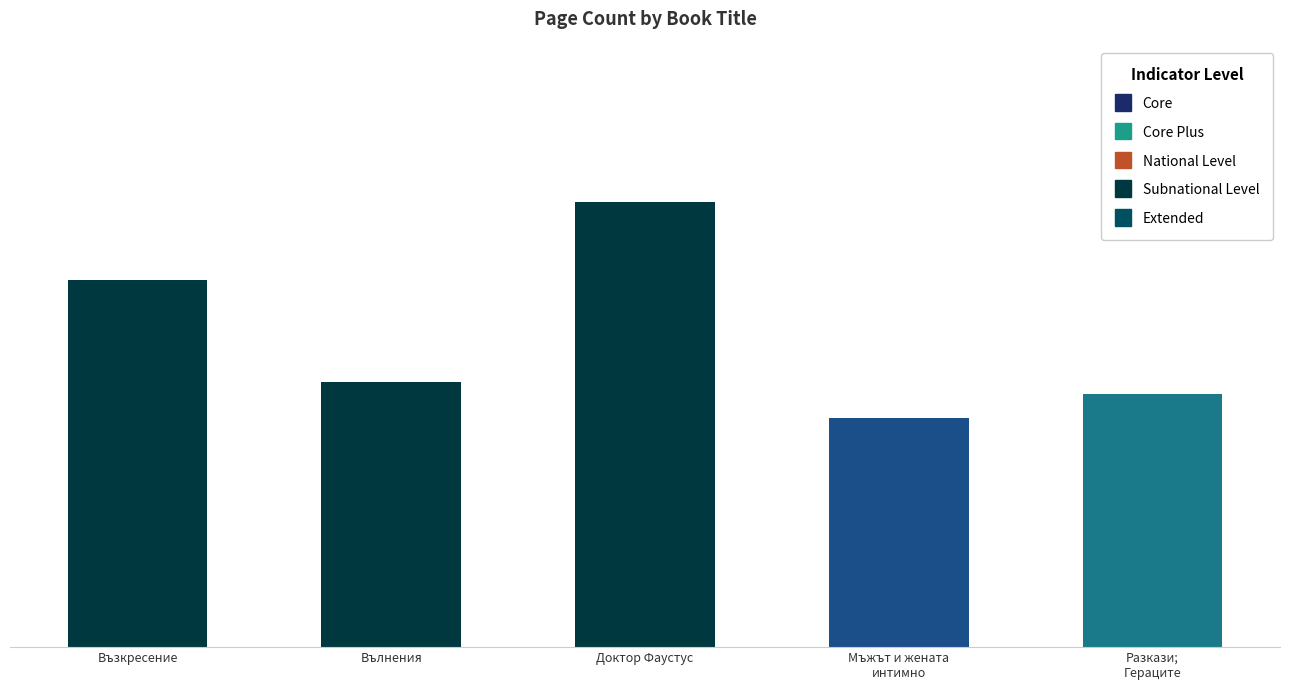

What is the average value?

414